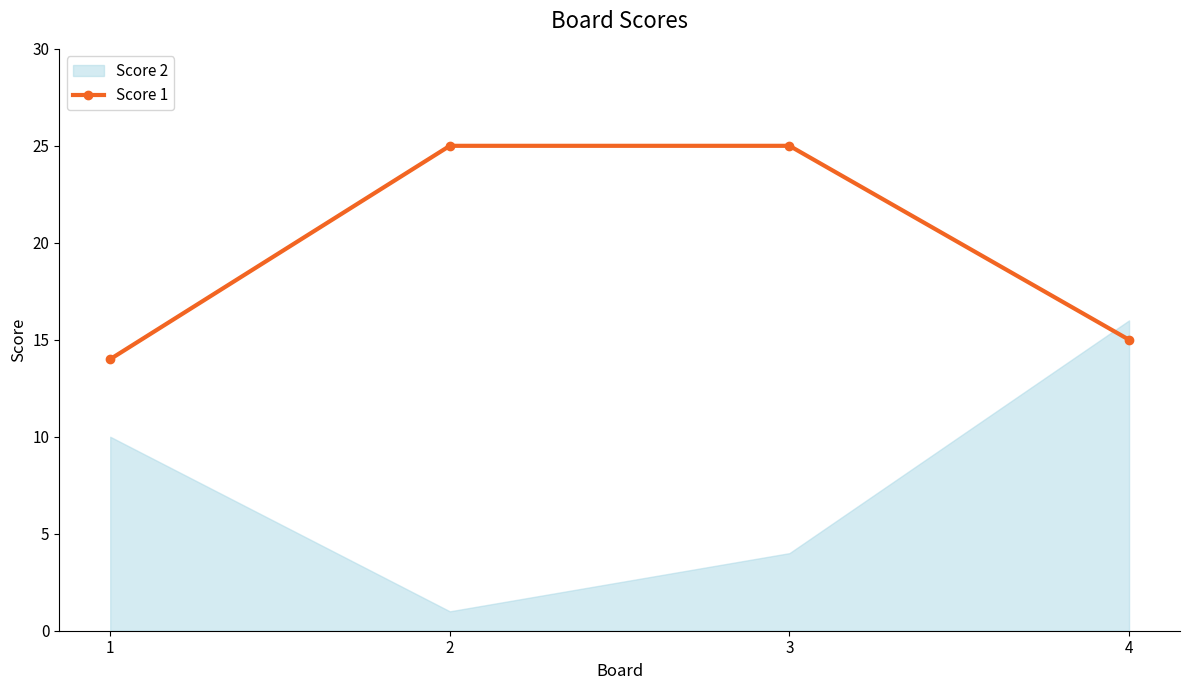

What is the change in value from 3 to 4?

-10